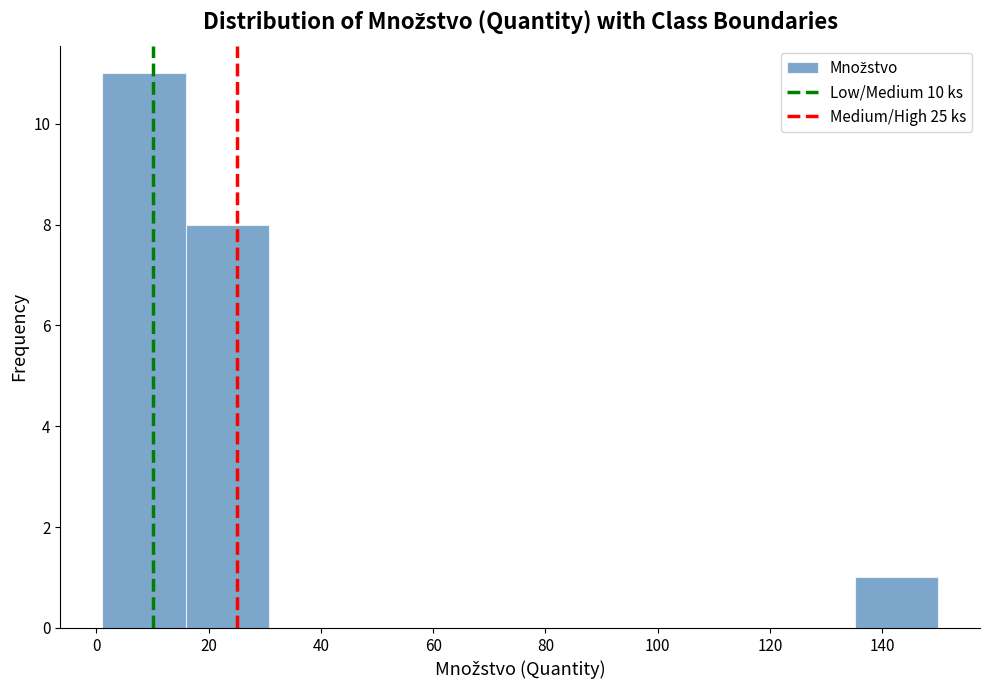

Reading left to right, list every bar in this chart as the range it spans on the x-axis followed by its height. Neither the bar edges nor the heights are printed on the chart, so give them approximately, as read against the axes.

2 to 16: 11
16 to 30: 8
30 to 46: 0
46 to 60: 0
60 to 76: 0
76 to 90: 0
90 to 106: 0
106 to 120: 0
120 to 136: 0
136 to 150: 1